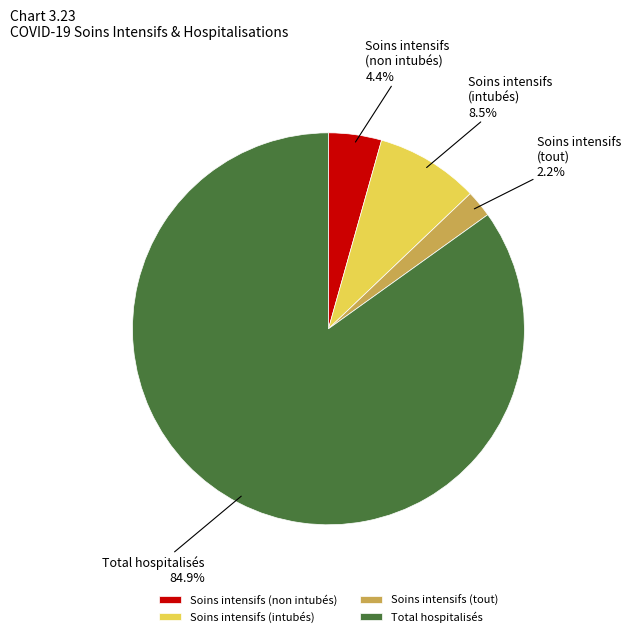

Which has a higher value, Total hospitalisés or Soins intensifs (non intubés)?

Total hospitalisés